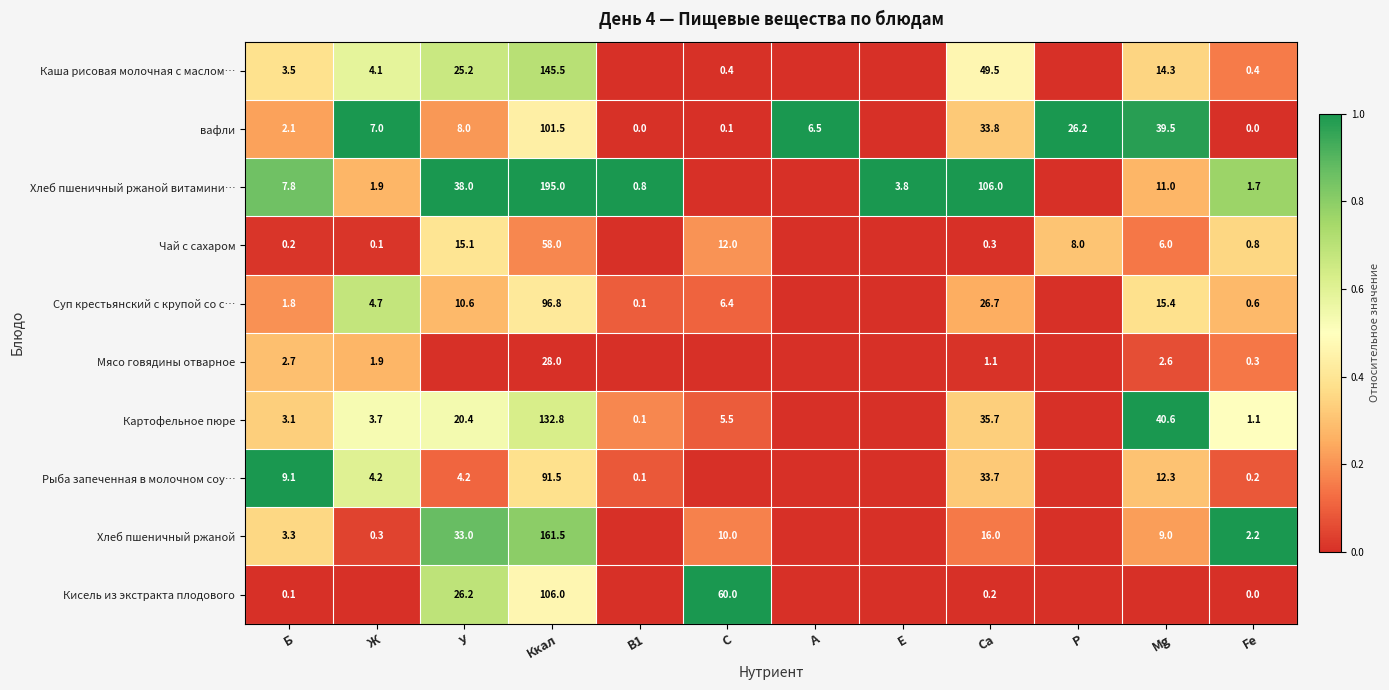

Is it true that Хлеб пшеничный ржаной витамини… equals 0.6 at Ккал?

False